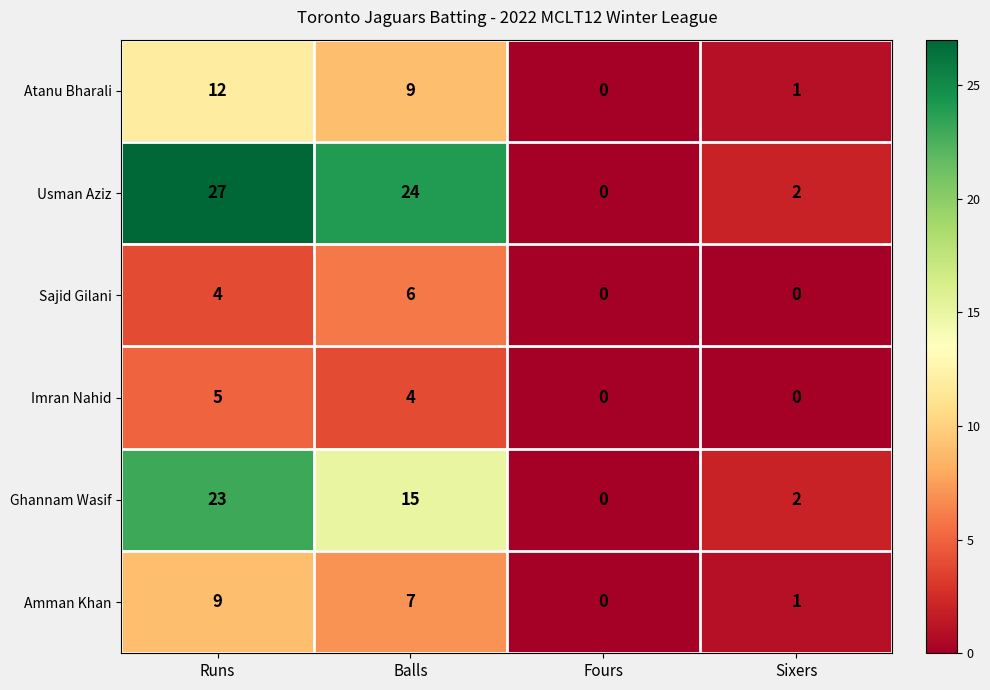

What is the difference between the Ghannam Wasif values at Fours and Runs?

23